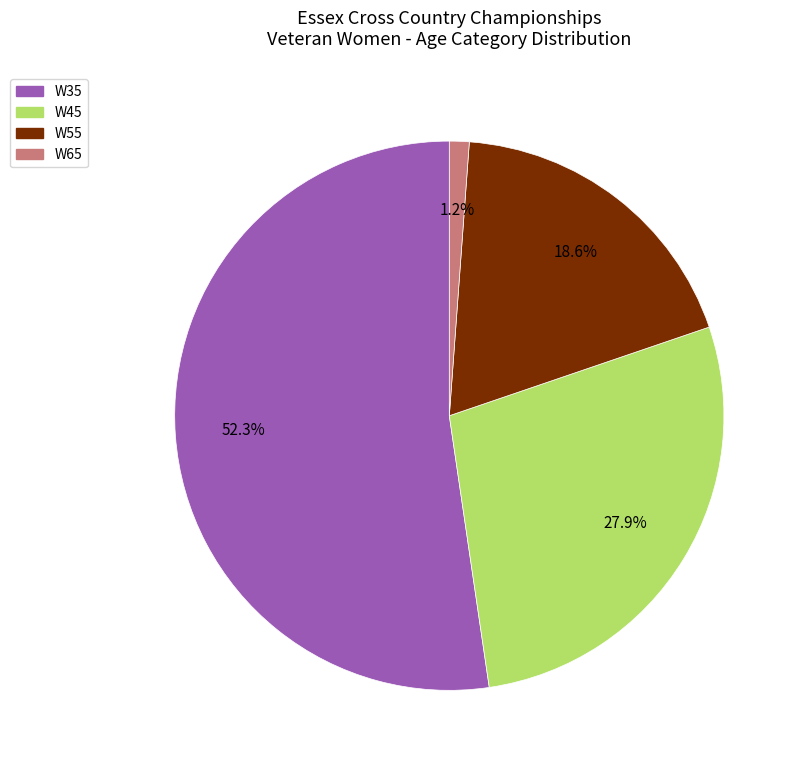

What percentage is the W45 slice, to the nearest percent?

28%